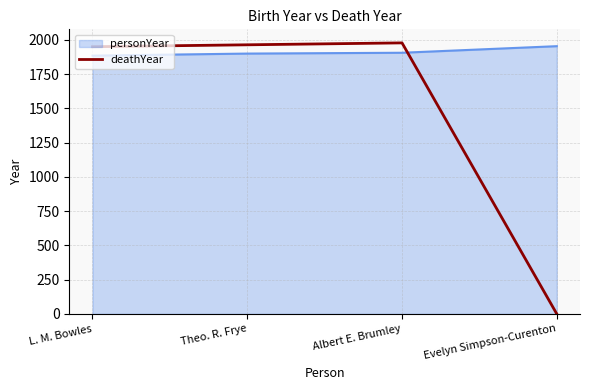

How many points are higher than both their immediate neighbors (excluding endpoints)?

1